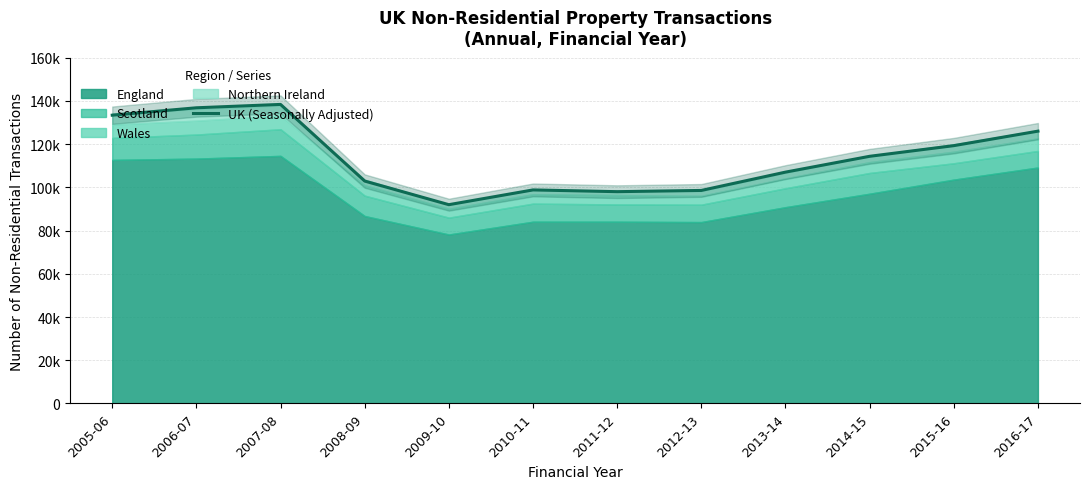

What is the greatest value displayed?

138380